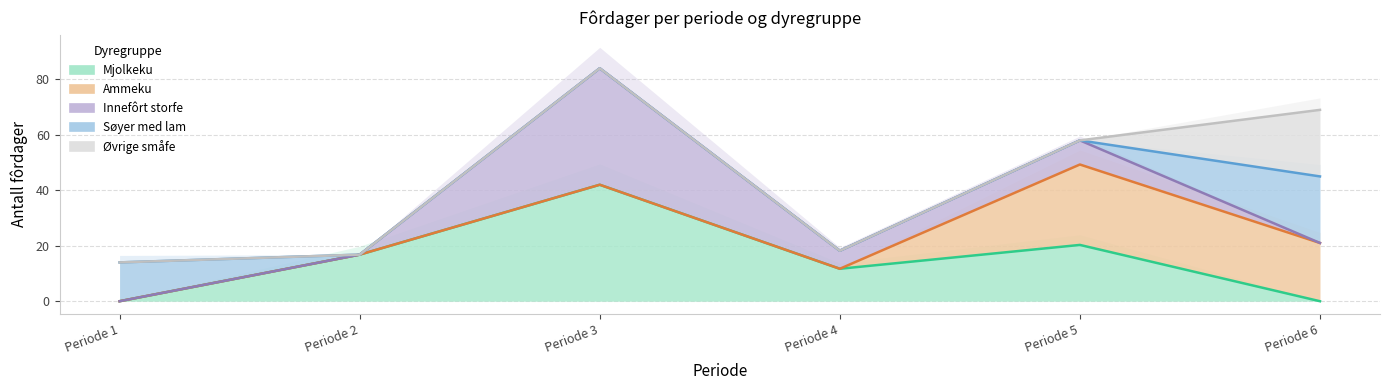

True or false: Søyer med lam and Øvrige småfe intersect in this chart.

False